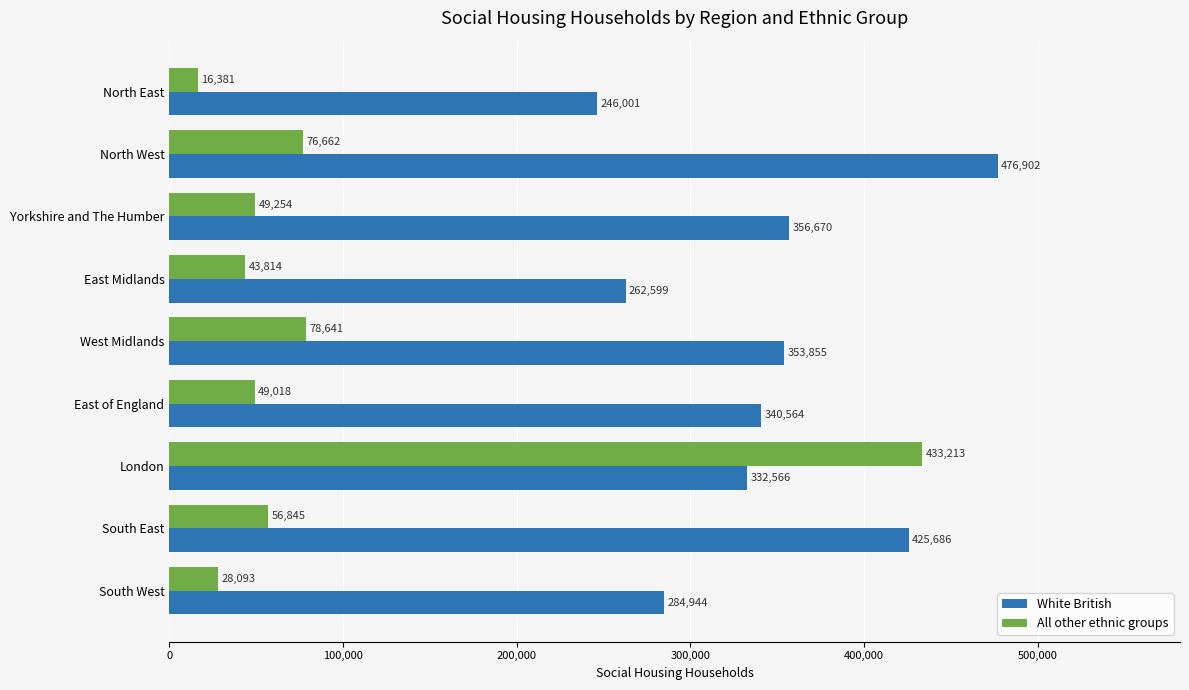

What is the sum of all White British values?

3079787